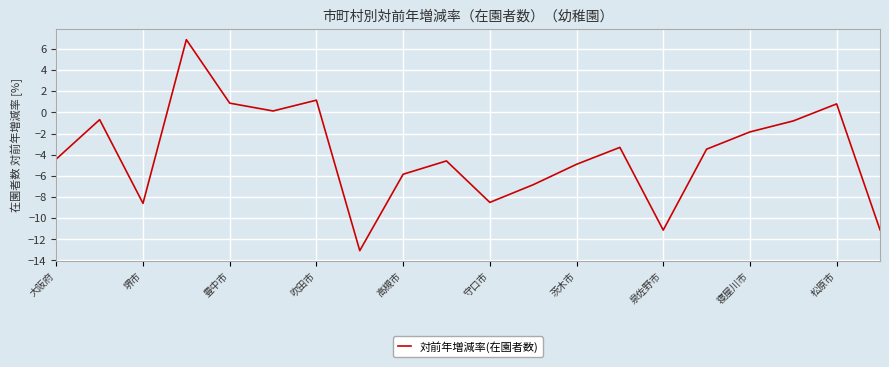

What is the smallest value displayed?

-13.1